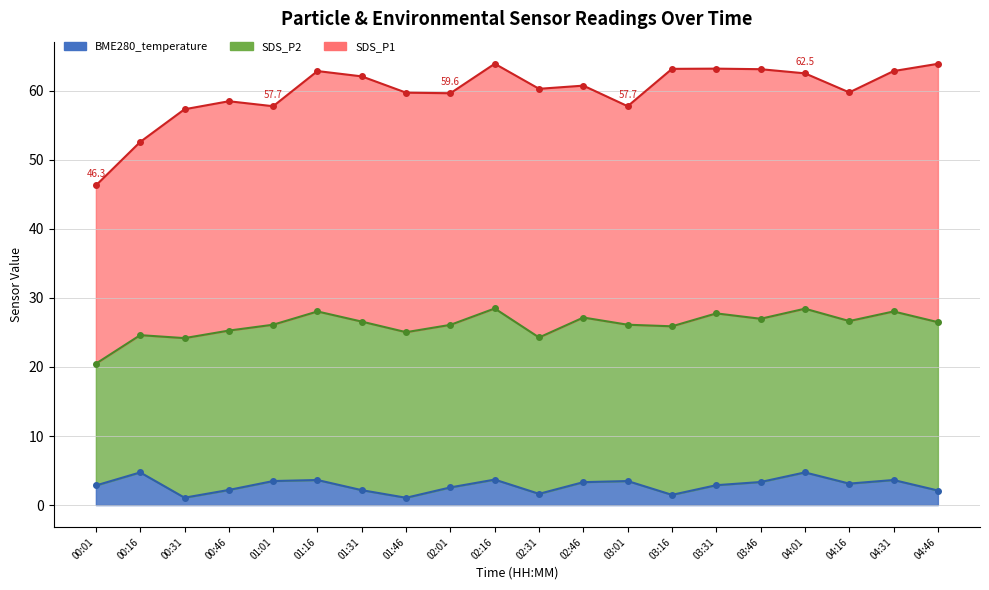

What position from the left is 02:31?

11